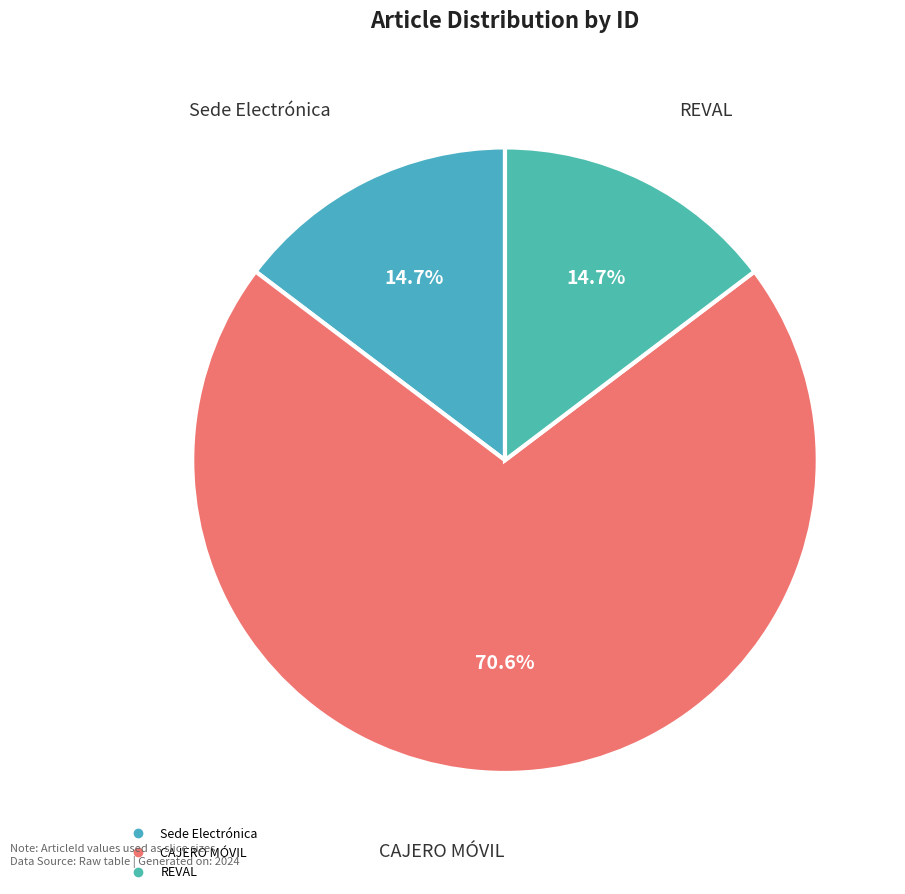

Approximately how many times larger is the value at REVAL compared to Sede Electrónica?

1.0